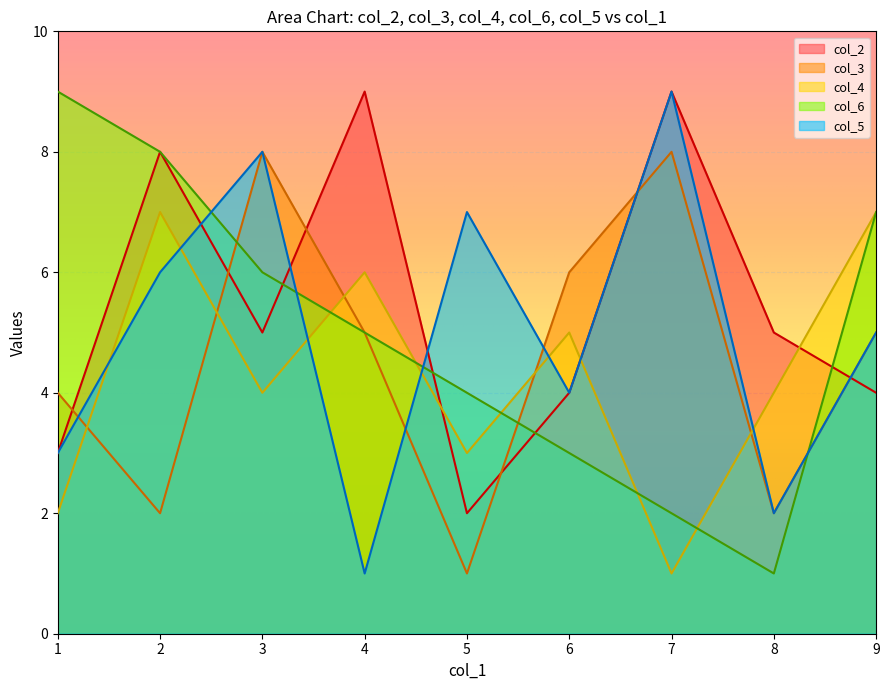

How many lines are shown in the chart?

5